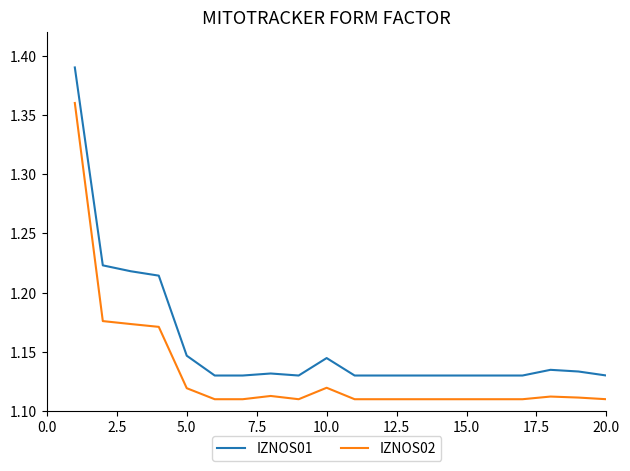

Which series has the widest spread of values?

IZNOS01